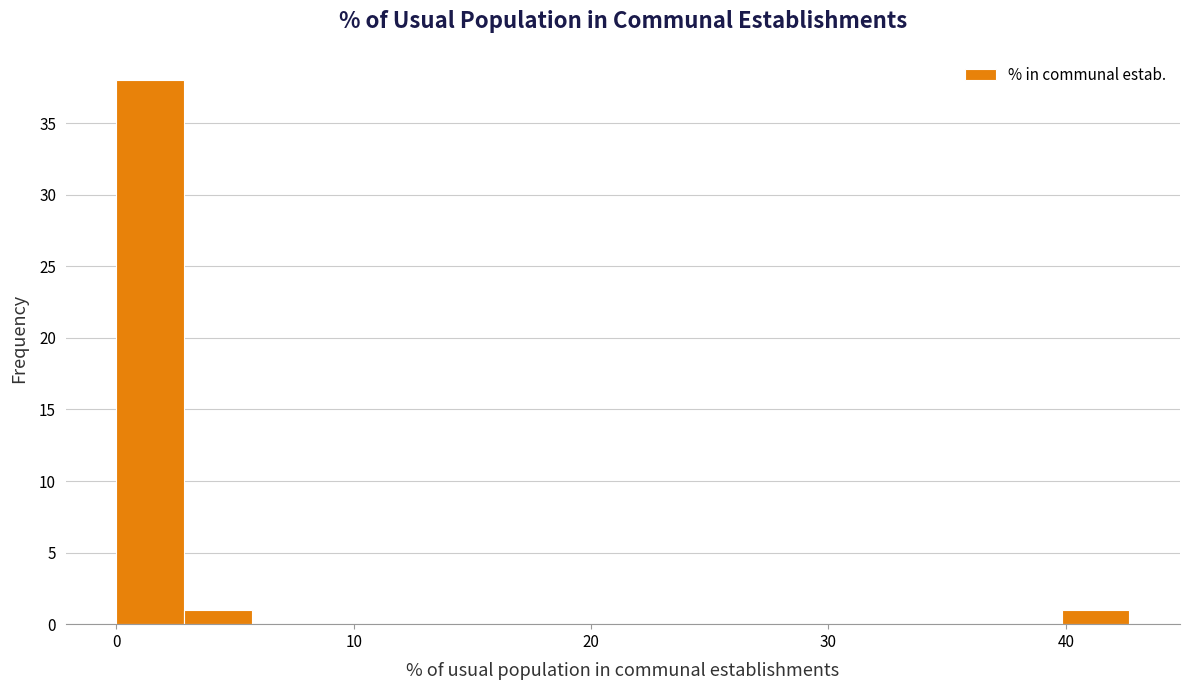

Read against the x-axis, roughly where is the centre of the tallest bar?

1